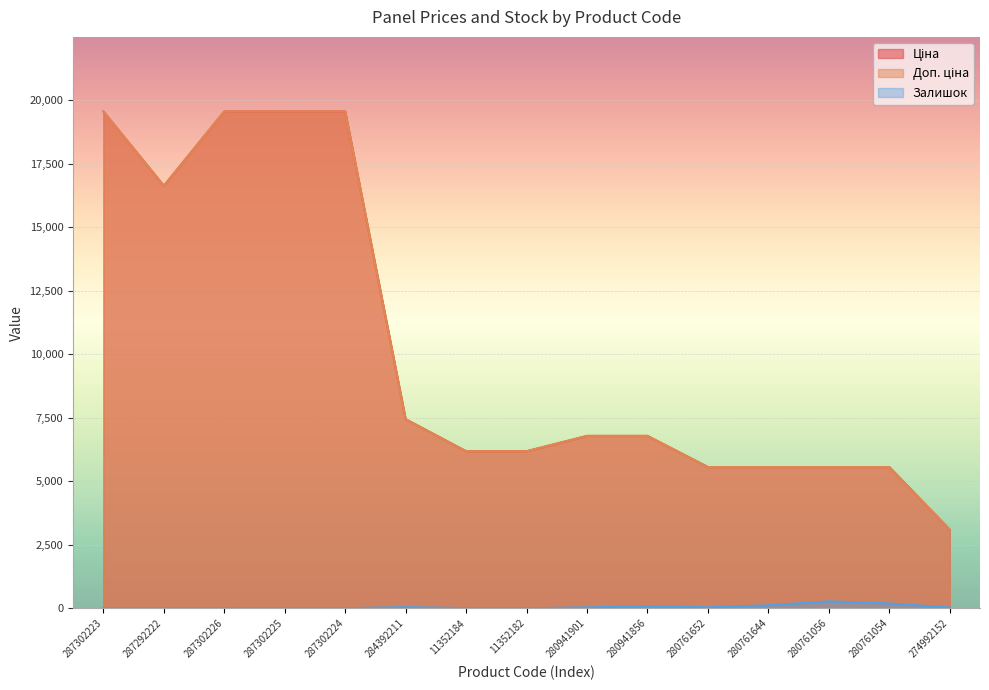

Reading right to left, extract all data points from this chart.

Ціна: 3094.7	5560.3	5560.3	5560.3	5560.3	6787.1	6787.1	6182.6	6182.6	7444.6	19564.9	19564.9	19564.9	16636.8	19564.9
Доп. ціна: 3095.0	5560.3	5560.3	5560.3	5560.3	6787.1	6787.1	6182.6	6182.6	7444.6	19564.9	19564.9	19564.9	16636.8	19564.9
Залишок: 31.0	190.0	271.0	117.0	40.0	79.0	36.0	0.0	7.0	44.0	3.0	5.0	7.0	0.0	7.0